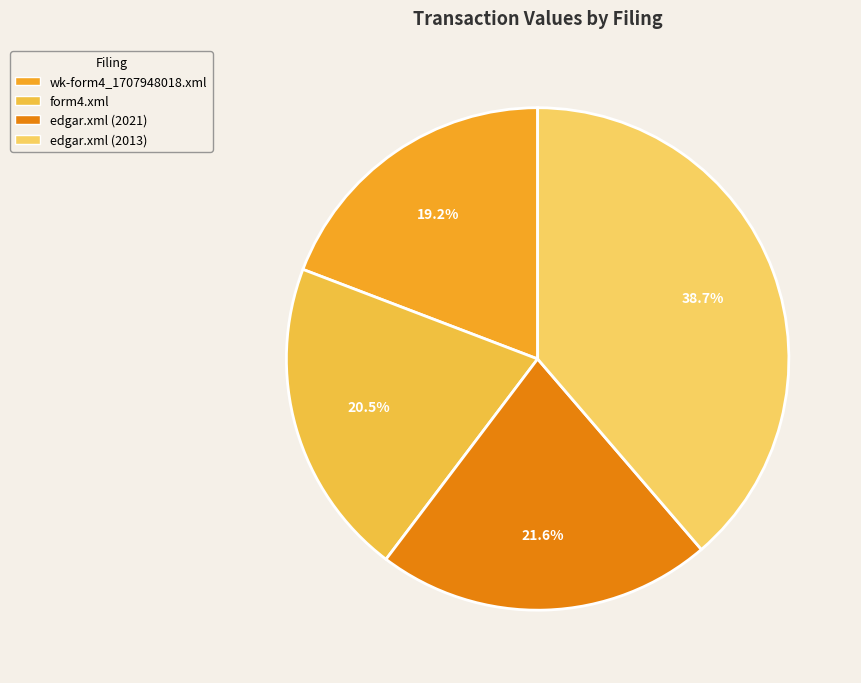

How many slices are in this pie chart?

4